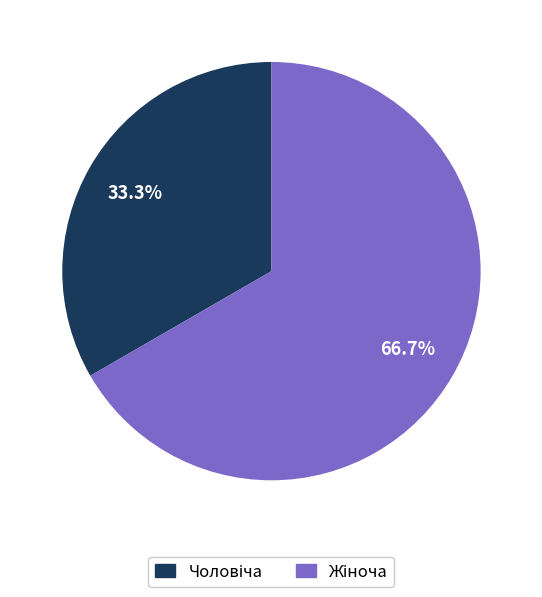

Does any single category account for the majority?

Yes